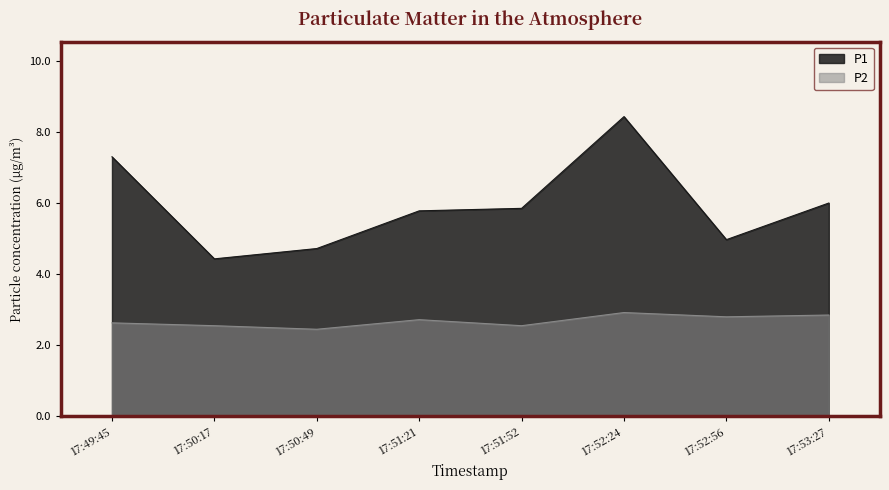

Which has a higher value, 17:49:45 or 17:51:21?

17:49:45